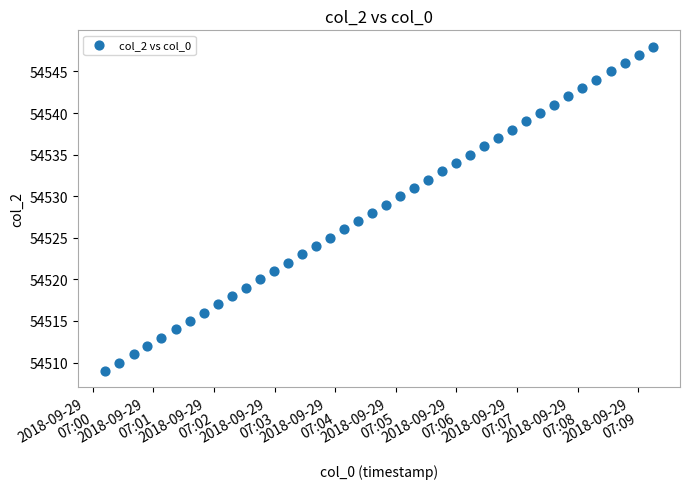

What is the range of Y values (max minus min)?

39